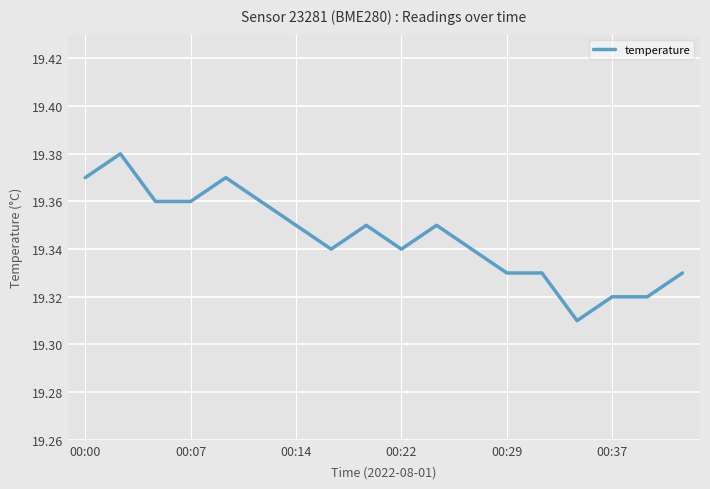

How many lines are shown in the chart?

1